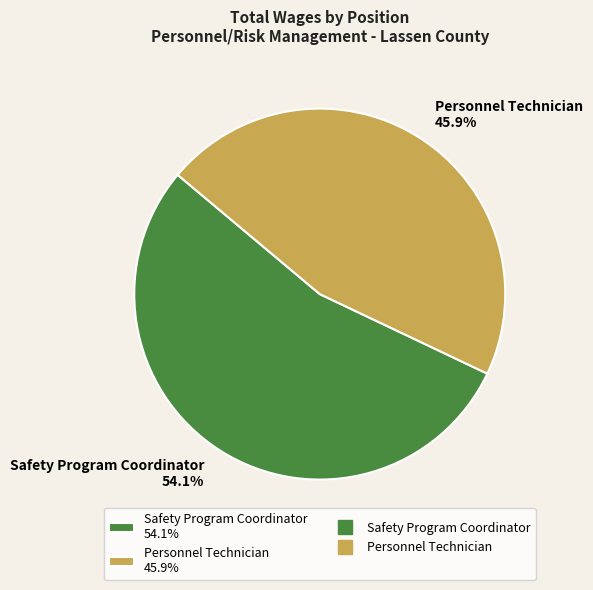

Rank the categories by value from lowest to highest.

Personnel Technician, Safety Program Coordinator